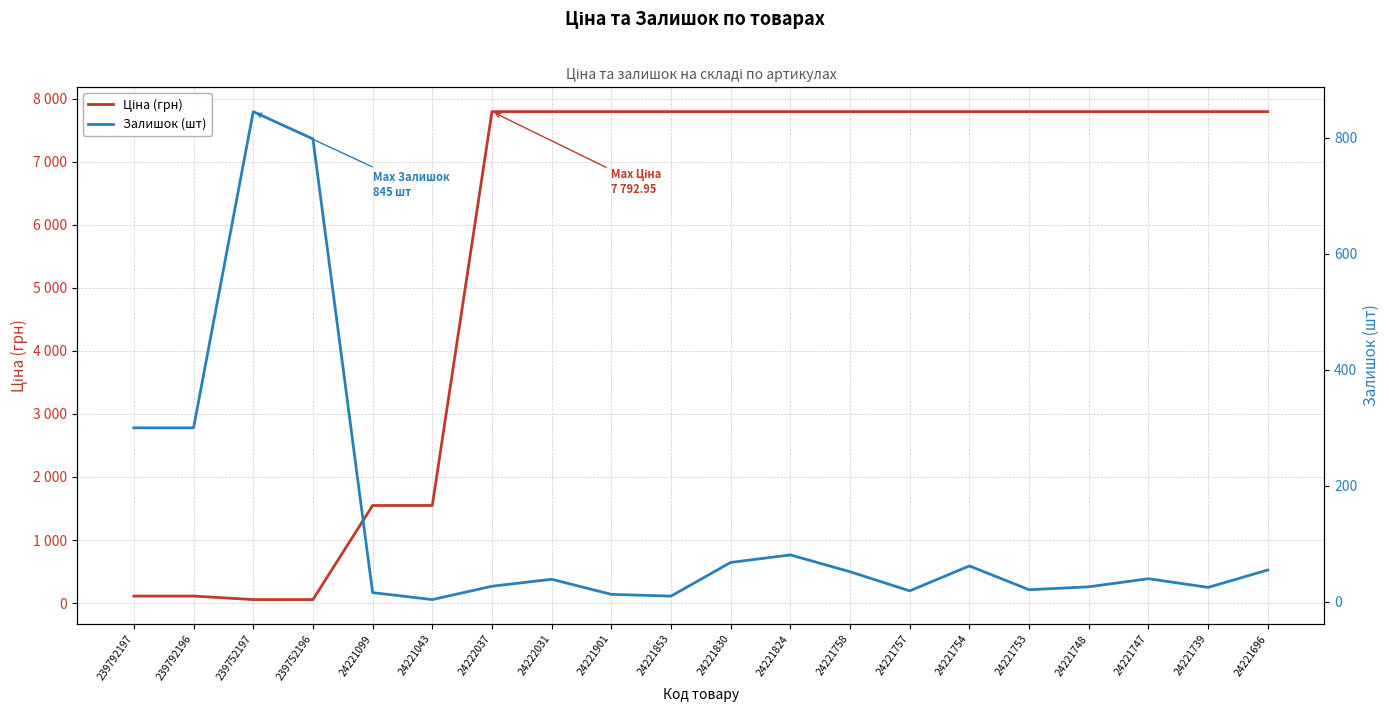

The value of Залишок (шт) at 24221824 is 35.4. True or false?

False